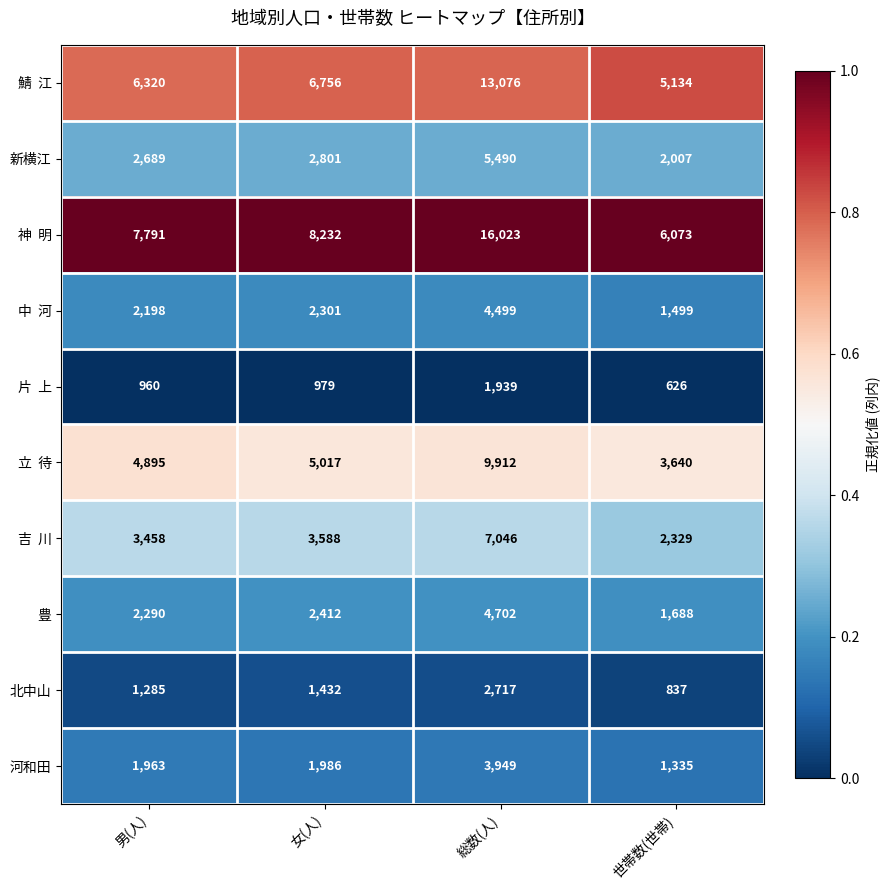

What is the approximate value of 豊 at 世帯数(世帯)?

1688